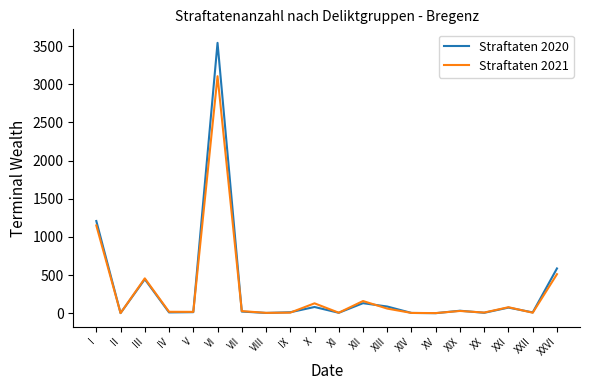

What are all the series names shown in the legend?

Straftaten 2020, Straftaten 2021